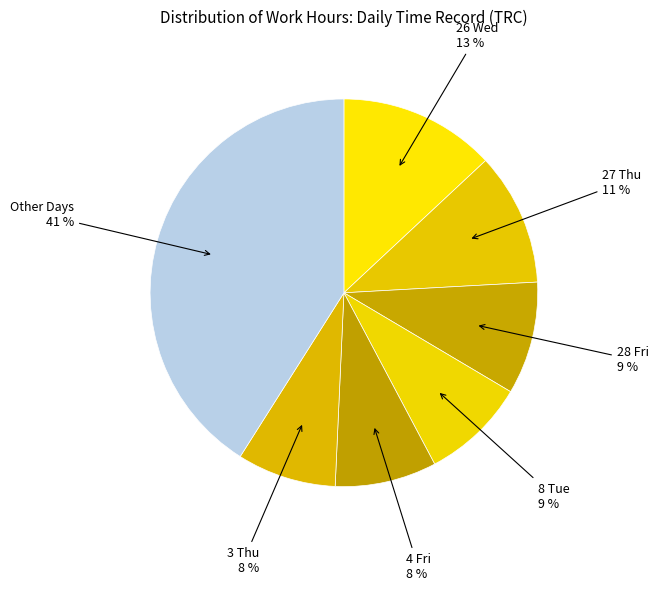

Count the number of slices in the pie.

7